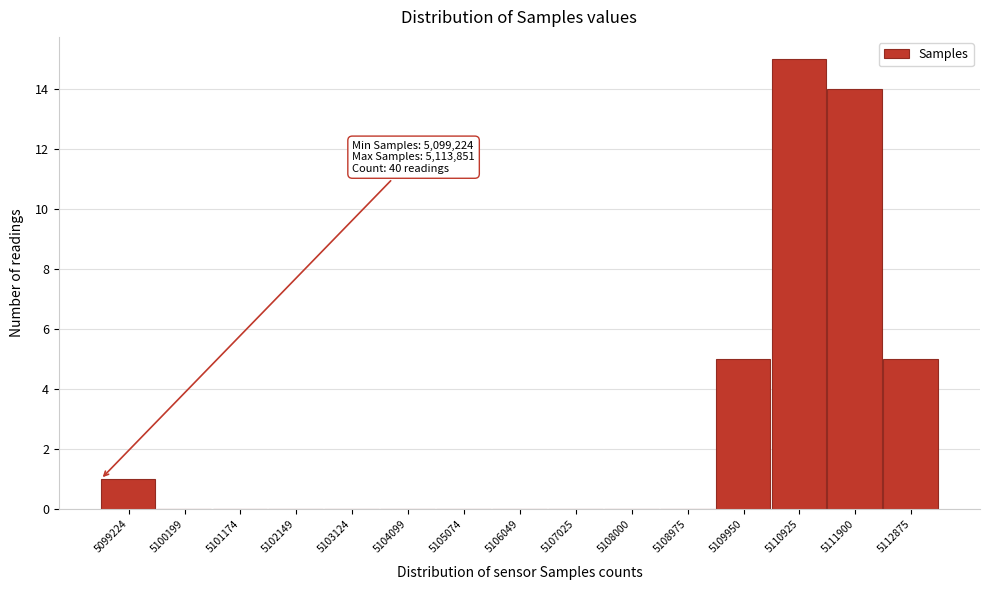

Reading left to right, what are all the values shown in this chart?

5099224=1	5100199=0	5101174=0	5102149=0	5103124=0	5104099=0	5105074=0	5106049=0	5107025=0	5108000=0	5108975=0	5109950=5	5110925=15	5111900=14	5112875=5